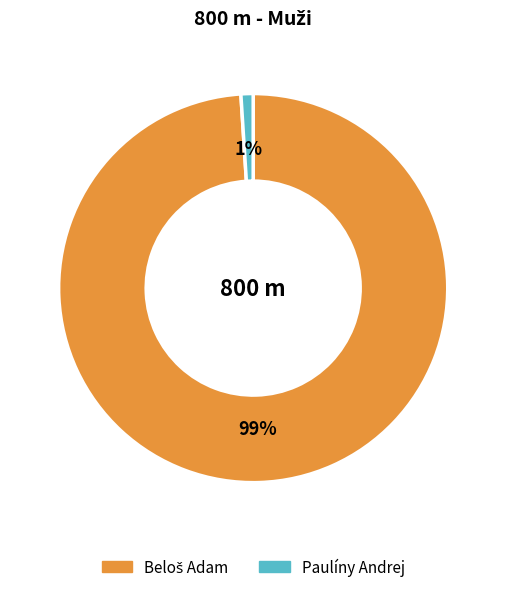

How many slices are in this pie chart?

2